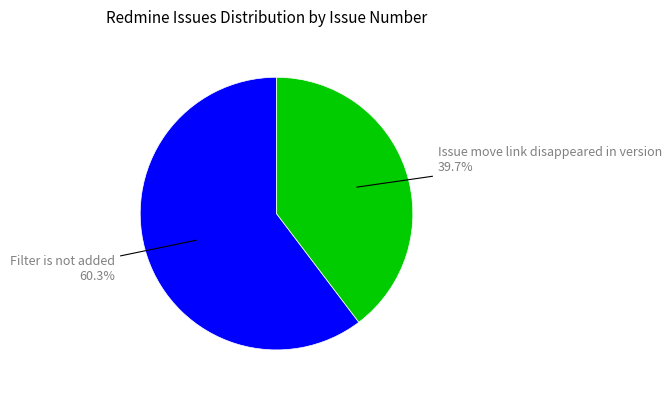

Does Issue move link disappeared in version represent more than half of the total?

No